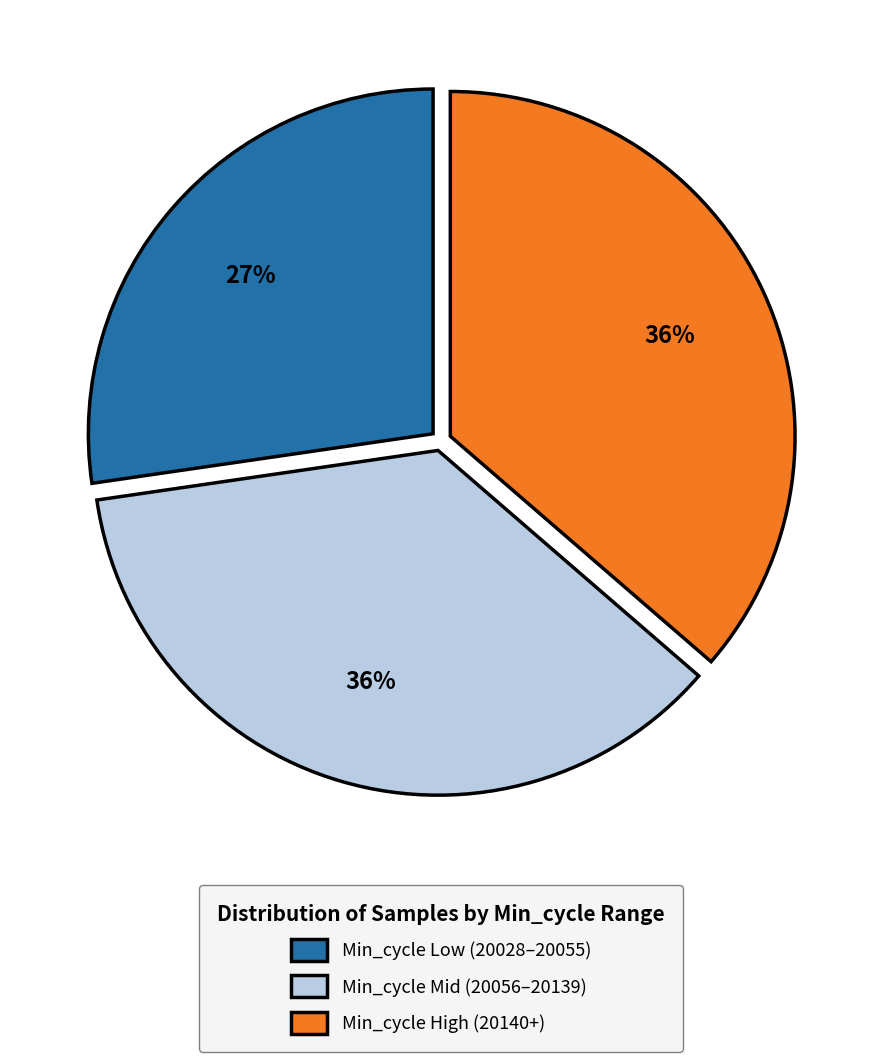

To the nearest percent, what is the average slice percentage?

33%